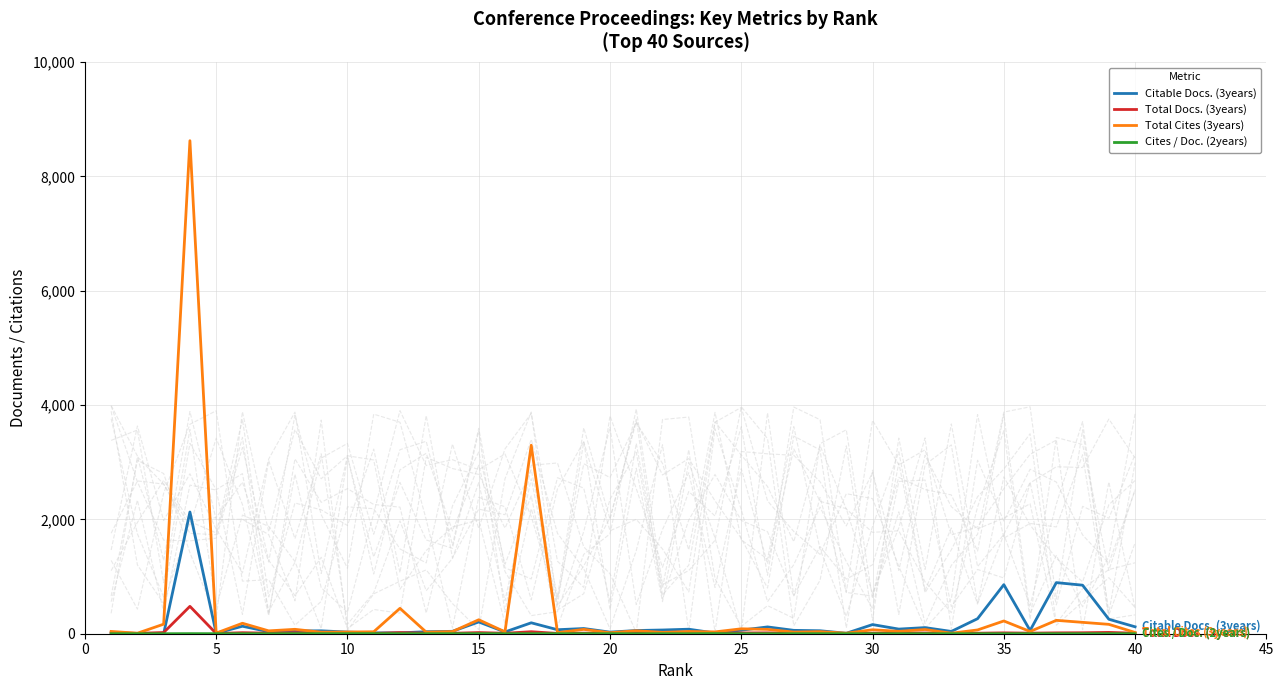

Reading right to left, extract all data points from this chart.

Citable Docs. (3years): 121.0	253.0	849.0	894.0	57.0	858.0	263.0	40.0	107.0	81.0	160.0	8.0	52.0	59.0	119.0	62.0	12.0	79.0	65.0	56.0	28.0	91.0	70.0	191.0	31.0	206.0	42.0	35.0	15.0	14.0	29.0	51.0	47.0	35.0	131.0	8.0	2129.0	0.0	0.0	0.0
Total Docs. (3years): 9.0	23.0	17.0	15.0	10.0	15.0	9.0	5.0	13.0	12.0	9.0	3.0	11.0	8.0	15.0	13.0	11.0	10.0	8.0	13.0	7.0	10.0	5.0	35.0	8.0	20.0	8.0	10.0	20.0	6.0	8.0	8.0	18.0	10.0	18.0	4.0	479.0	21.0	6.0	21.0
Total Cites (3years): 22.0	164.0	199.0	234.0	39.0	223.0	66.0	9.0	74.0	42.0	69.0	10.0	36.0	29.0	76.0	86.0	32.0	39.0	24.0	52.0	17.0	76.0	19.0	3297.0	33.0	244.0	38.0	28.0	444.0	34.0	30.0	27.0	77.0	50.0	183.0	11.0	8624.0	167.0	9.0	40.0
Cites / Doc. (2years): 0.0	0.6	0.2	0.0	0.7	0.3	0.0	0.0	0.7	0.0	0.4	0.0	0.7	0.5	0.0	0.0	2.5	0.0	0.0	0.0	0.6	0.8	0.3	0.7	0.0	1.2	0.8	0.0	1.0	2.0	1.0	0.5	1.6	0.0	0.0	0.7	1.4	0.0	0.0	0.0